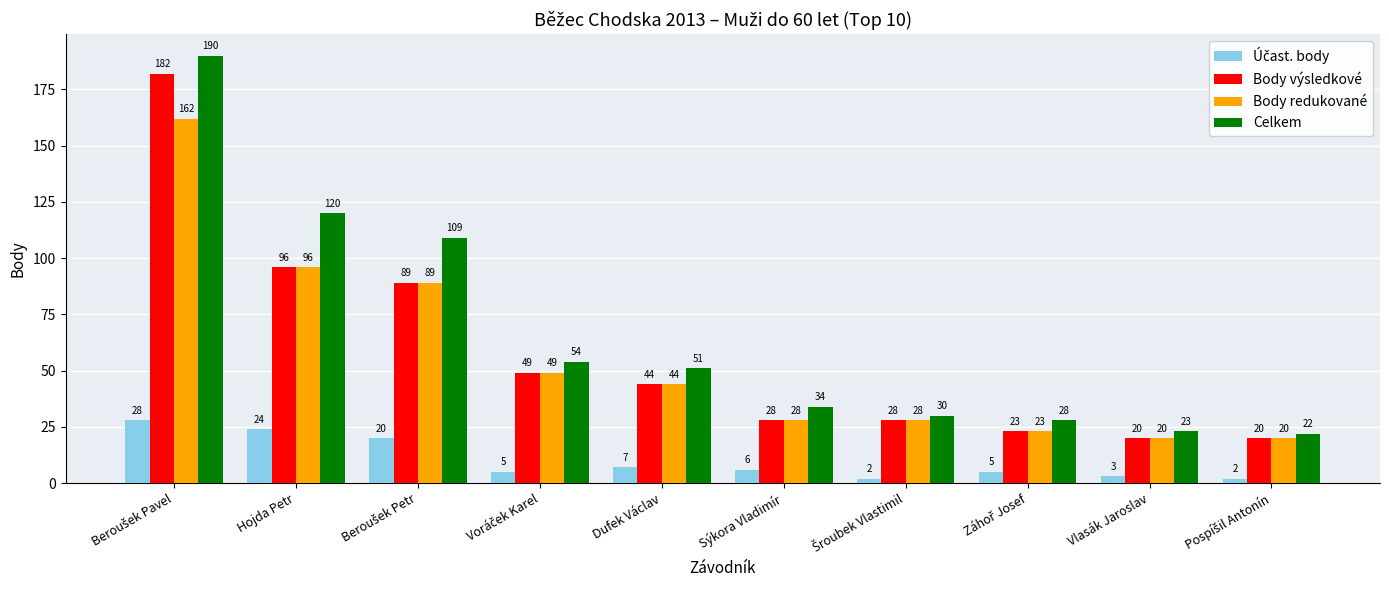

What is the spread (max minus min) of values at Vlasák Jaroslav?

20